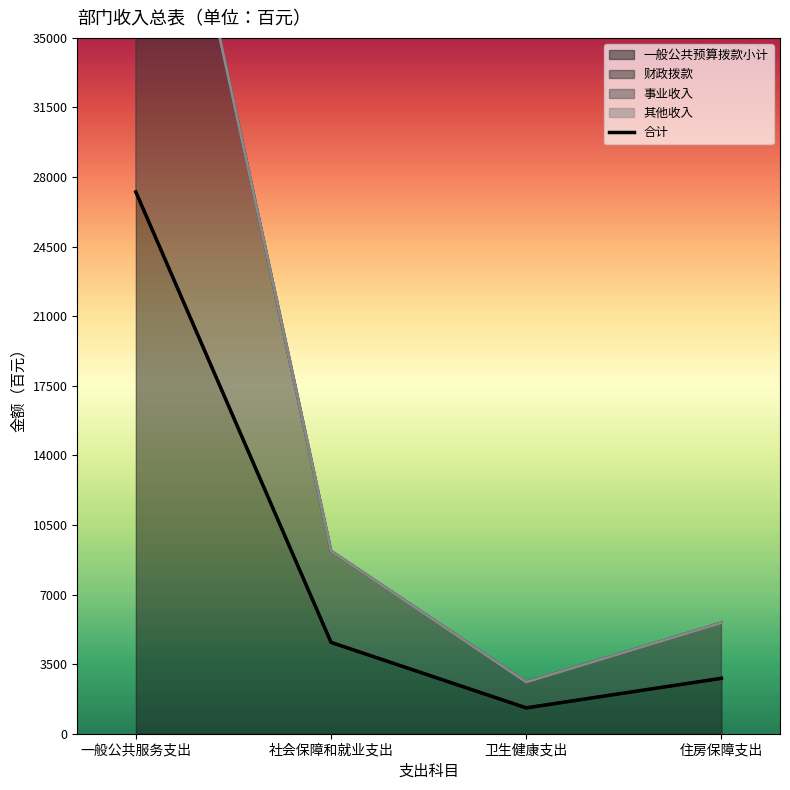

What is the greatest value displayed?

27251